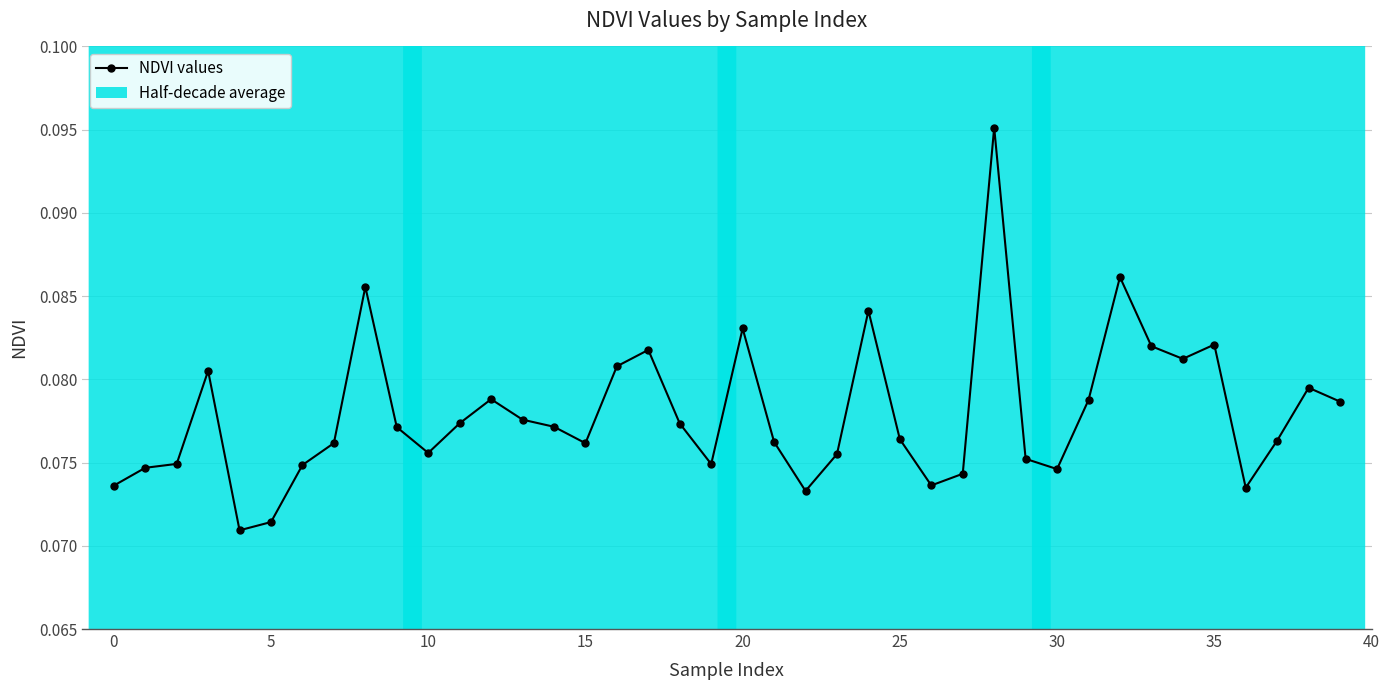

Count the values in the range 0 to 1.

40